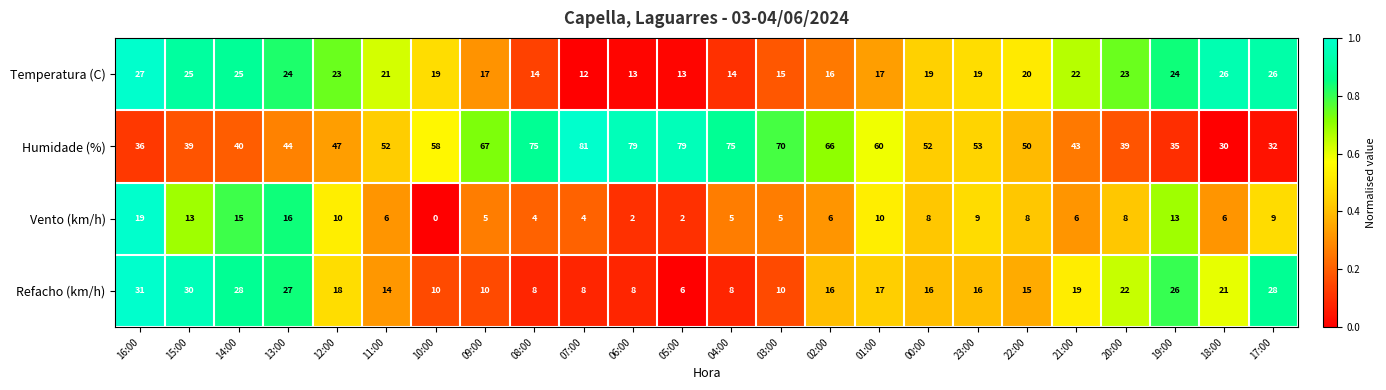

What is the sum of the Refacho (km/h) values at 17:00 and 13:00?

55